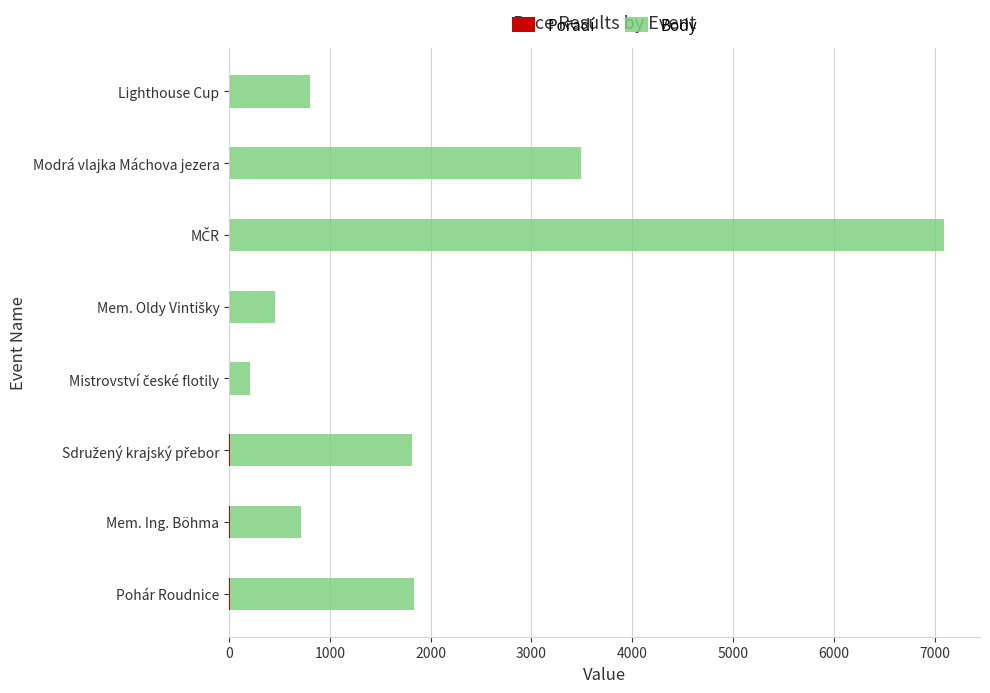

The Pořadí series shows 1 at Mistrovství české flotily. True or false?

False